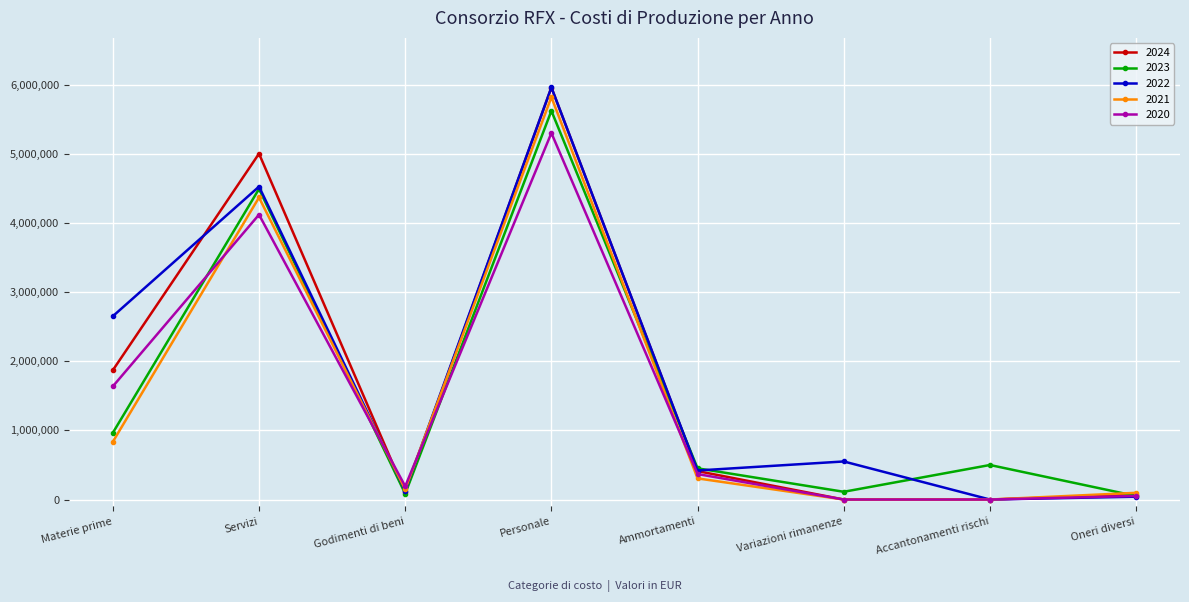

How many interior local peaks does the 2021 series have?

2